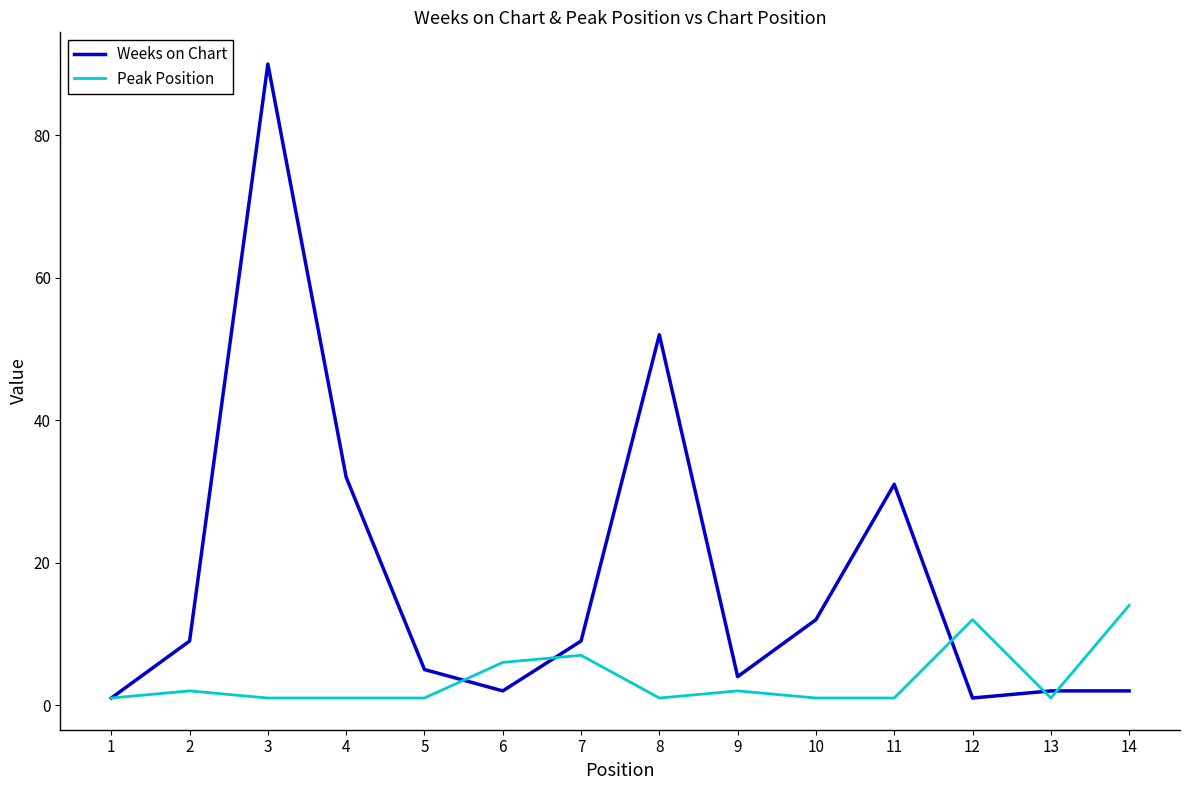

What is the lowest value of the Weeks on Chart series?

1